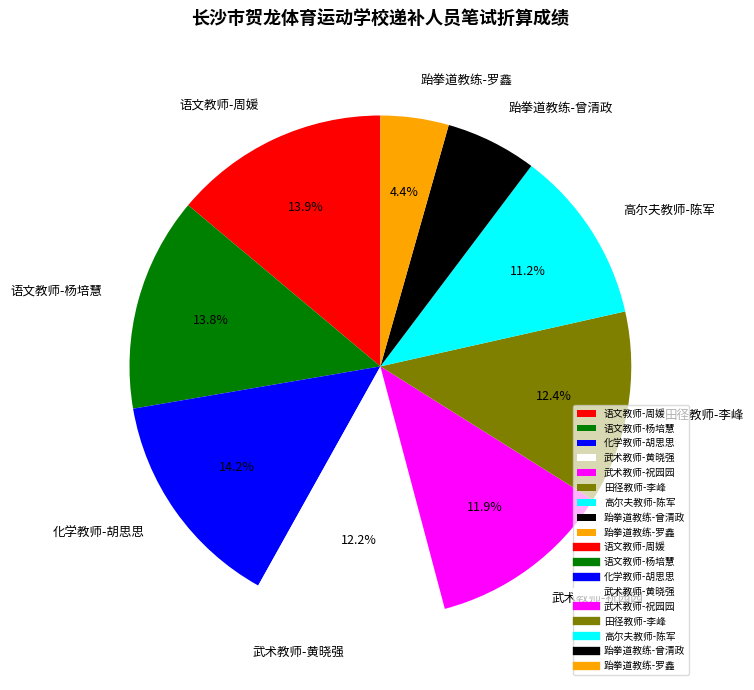

What portion of the pie excludes 语文教师-杨培慧?

86.2%